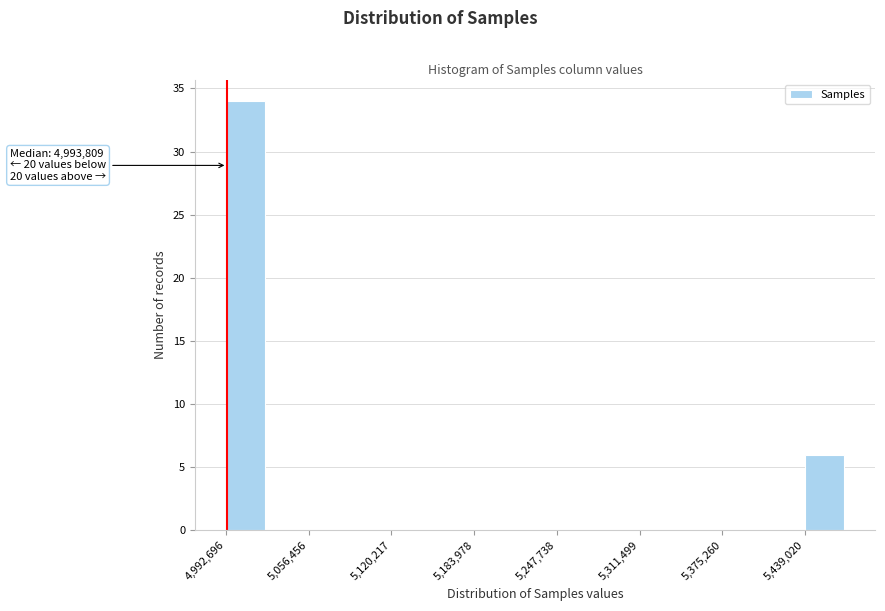

Read against the x-axis, roughly where is the centre of the tallest bar?

5010000